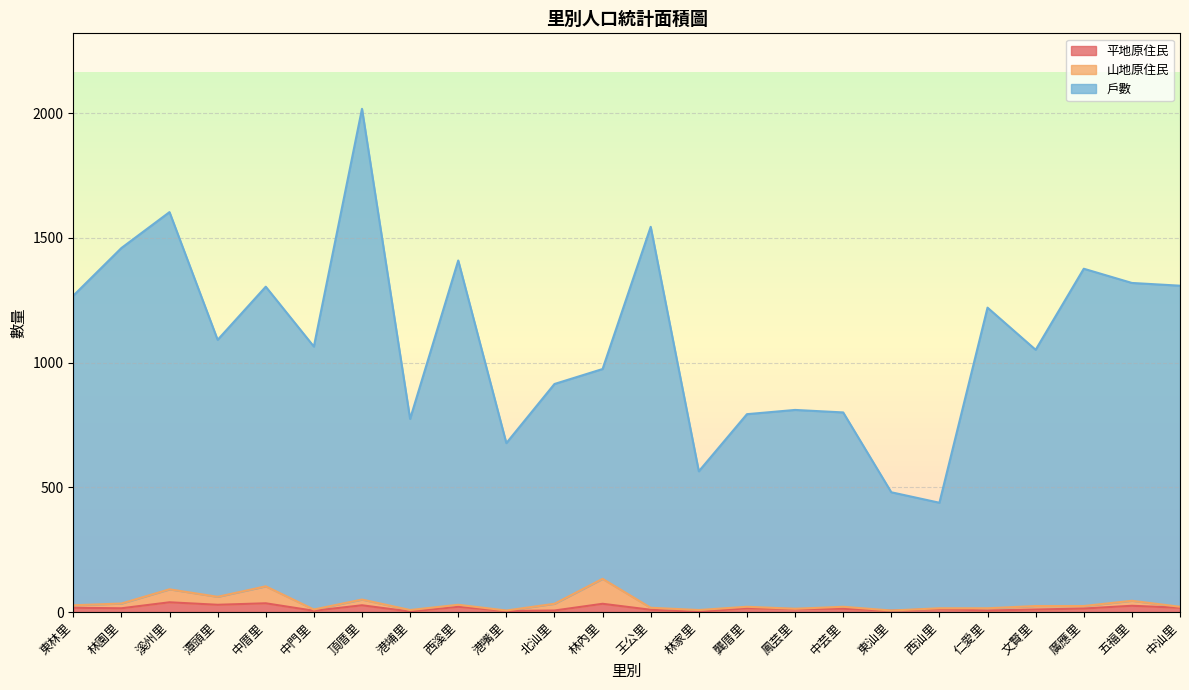

At which category is the sum across all series the highest?

頂厝里